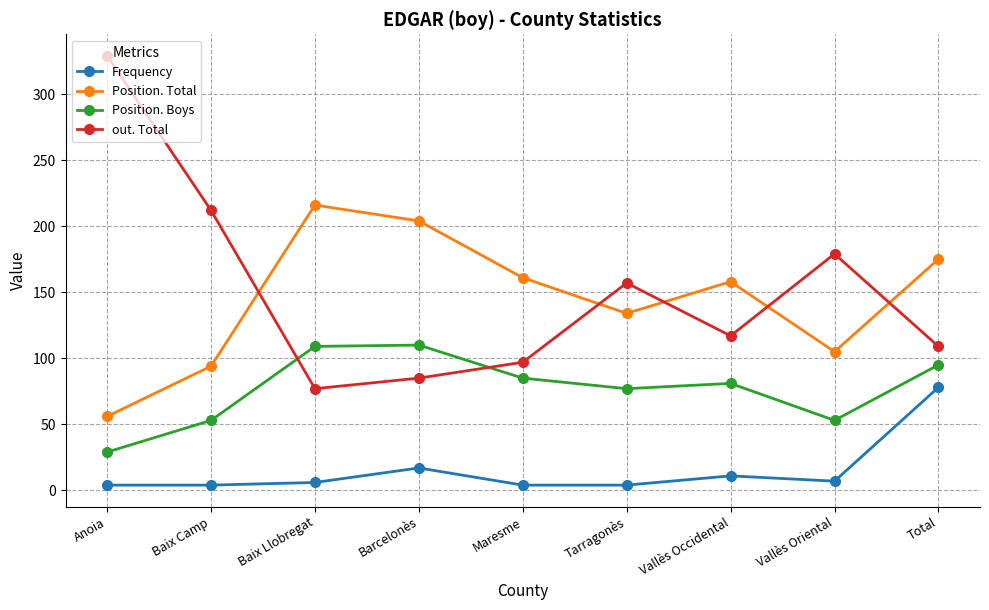

How many interior local valleys does the out. Total series have?

2